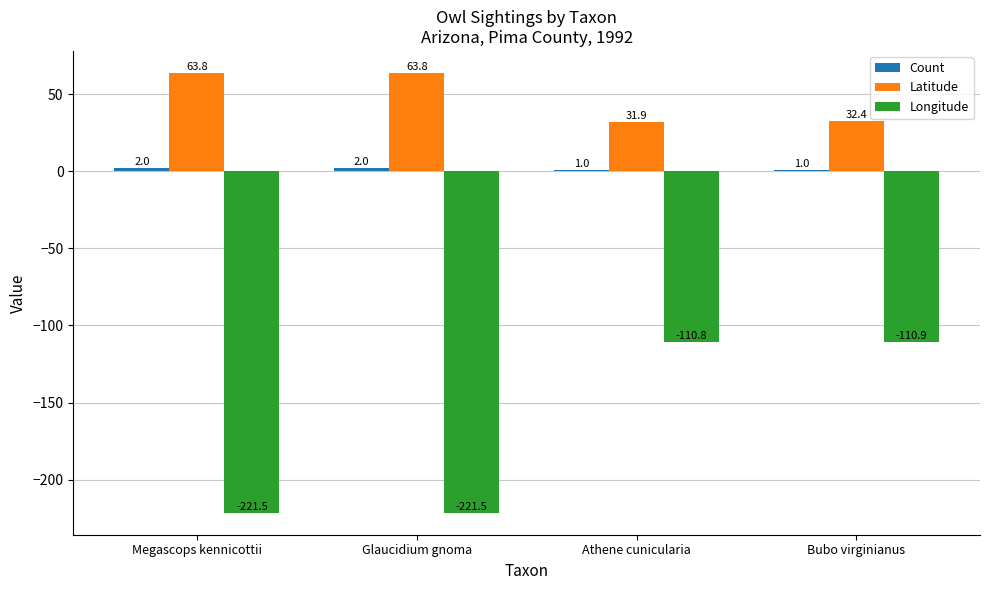

How many bars are there in total?

12